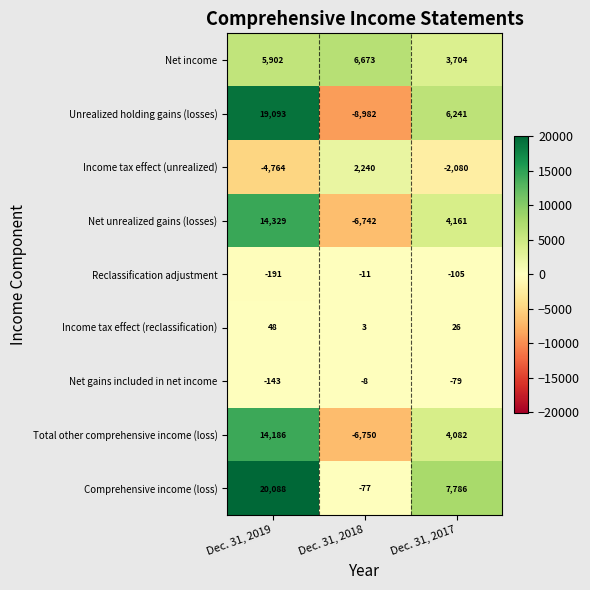

Which series has the largest range (max minus min)?

Unrealized holding gains (losses)